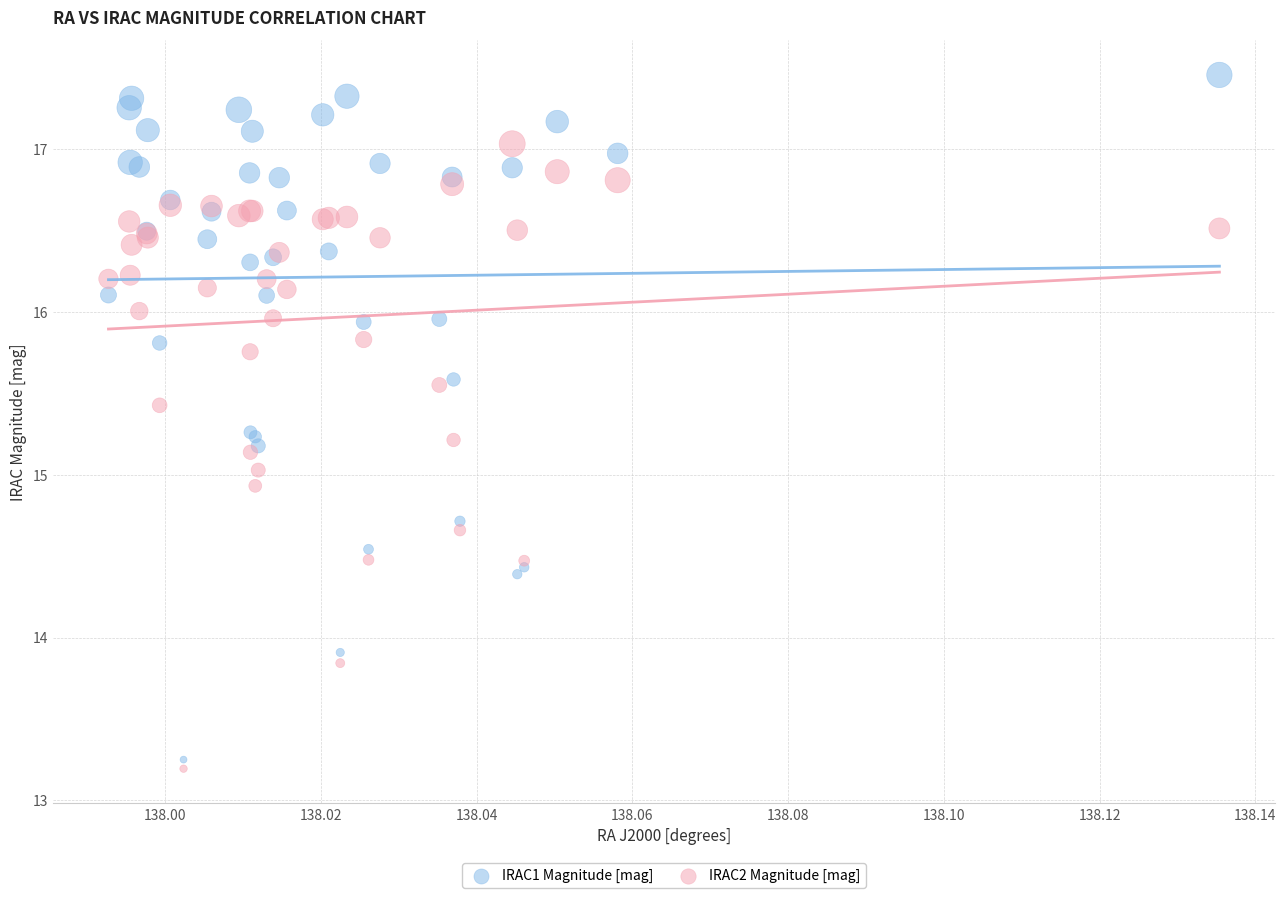

What are all the series names shown in the legend?

IRAC1 Magnitude [mag], IRAC2 Magnitude [mag]